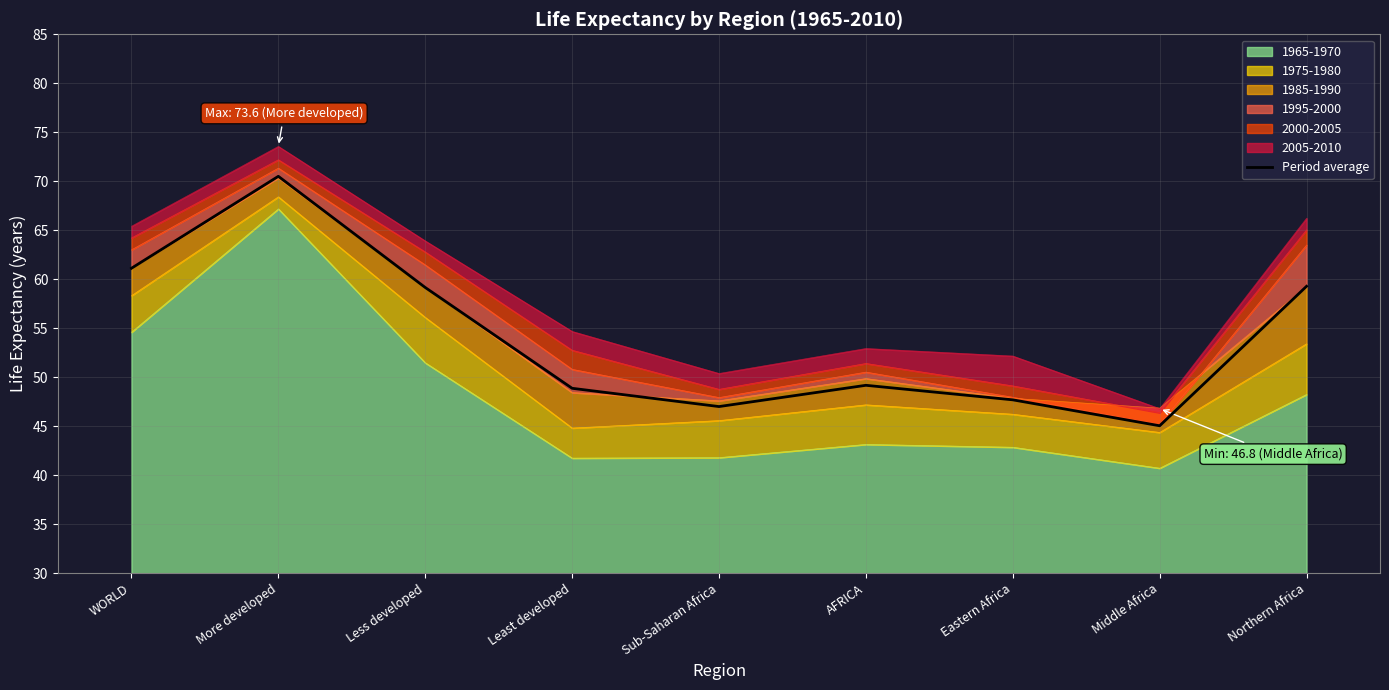

Reading right to left, what are all the values shown in this chart?

Northern Africa=59.3	Middle Africa=45.0	Eastern Africa=47.7	AFRICA=49.2	Sub-Saharan Africa=47.0	Least developed=48.9	Less developed=59.2	More developed=70.5	WORLD=61.1